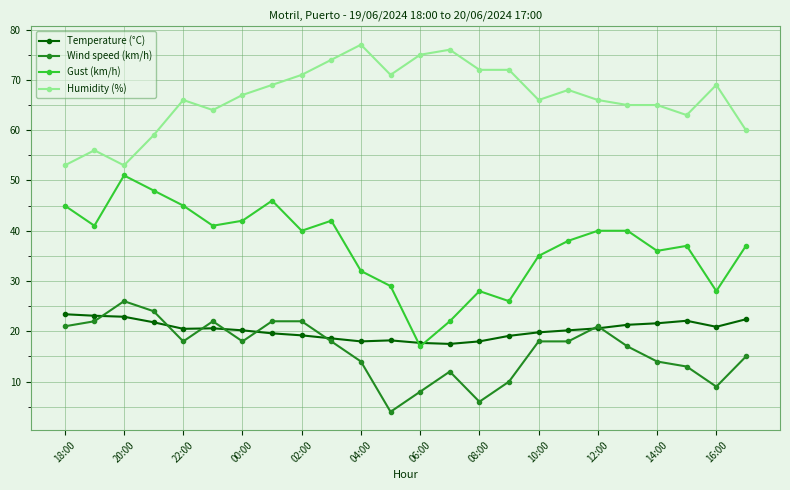

Count the number of categories in the chart.

24